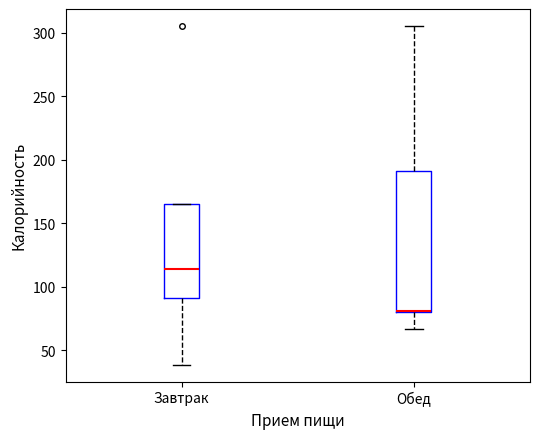

Reading left to right, read every box against the y-axis: the position of its median line, the range the box covers, and the ends of its whiskers. The values are not printed on the chart, so give them approximately, as read against the axis.

Завтрак: median 115, box 90 to 165, whiskers 40 to 165
Обед: median 80 (drawn on the box's lower edge), box 80 to 190, whiskers 65 to 305